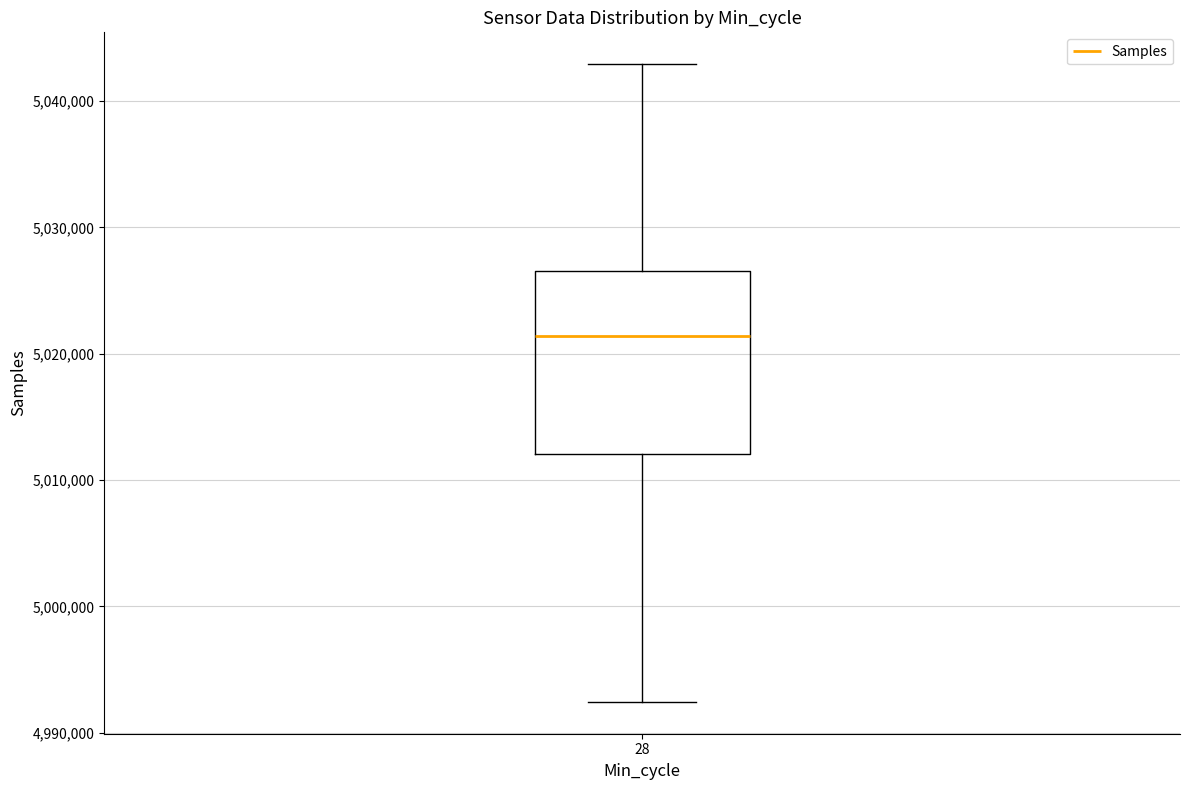

Where does the median line of the box at x = 28 sit on the y-axis? The values are not printed on the chart, so give them approximately, as read against the axis.

5021000